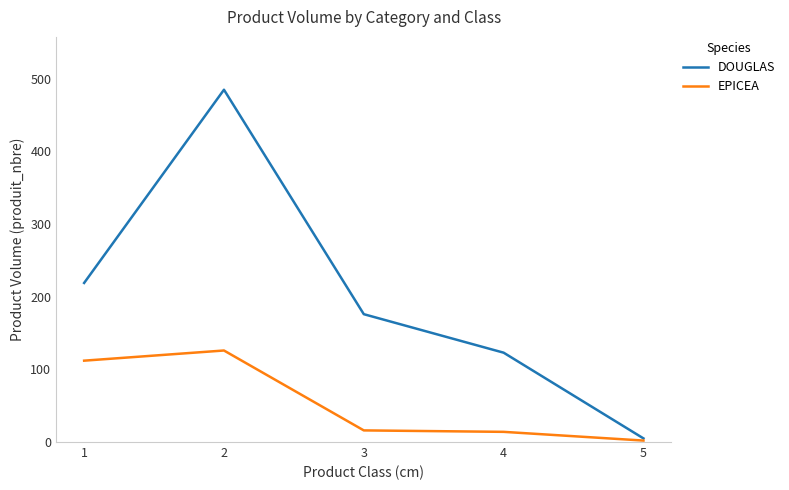

The value of EPICEA at 3 is 16. True or false?

True